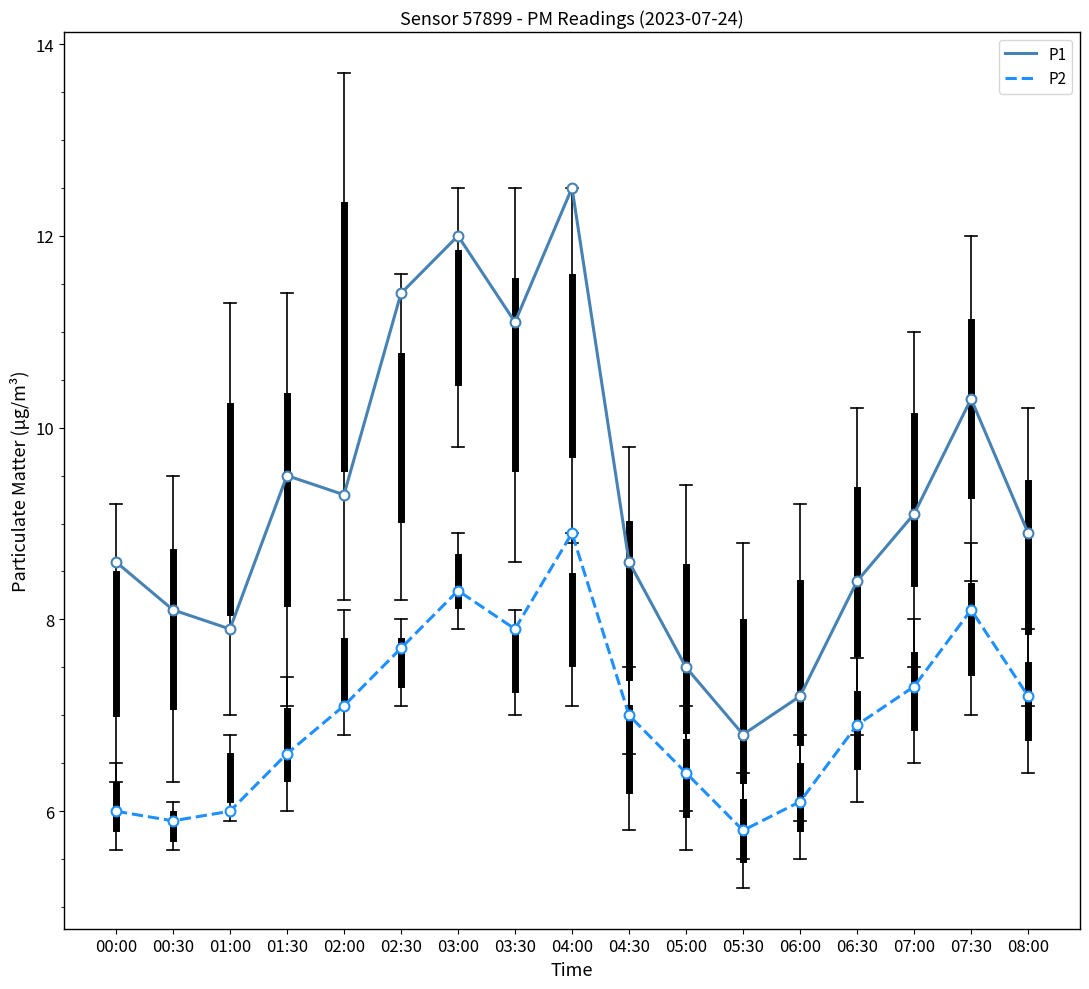

What is the spread (max minus min) of values at 01:00?

1.9